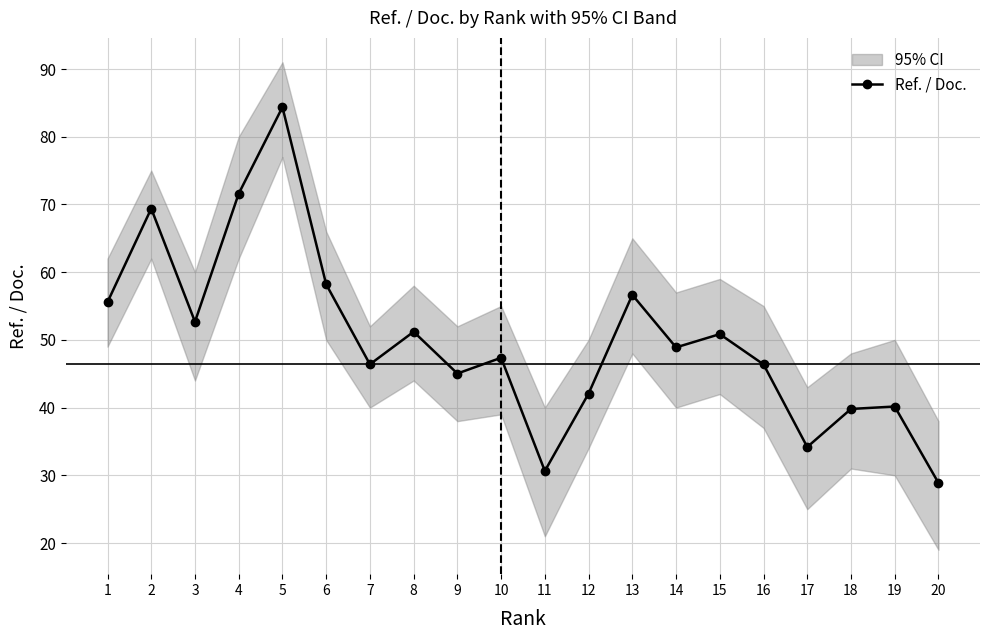

Reading left to right, list all the values displayed in this chart.

55.6	69.4	52.7	71.6	84.4	58.2	46.4	51.2	45.0	47.4	30.6	42.1	56.6	48.9	50.9	46.4	34.2	39.8	40.2	28.9